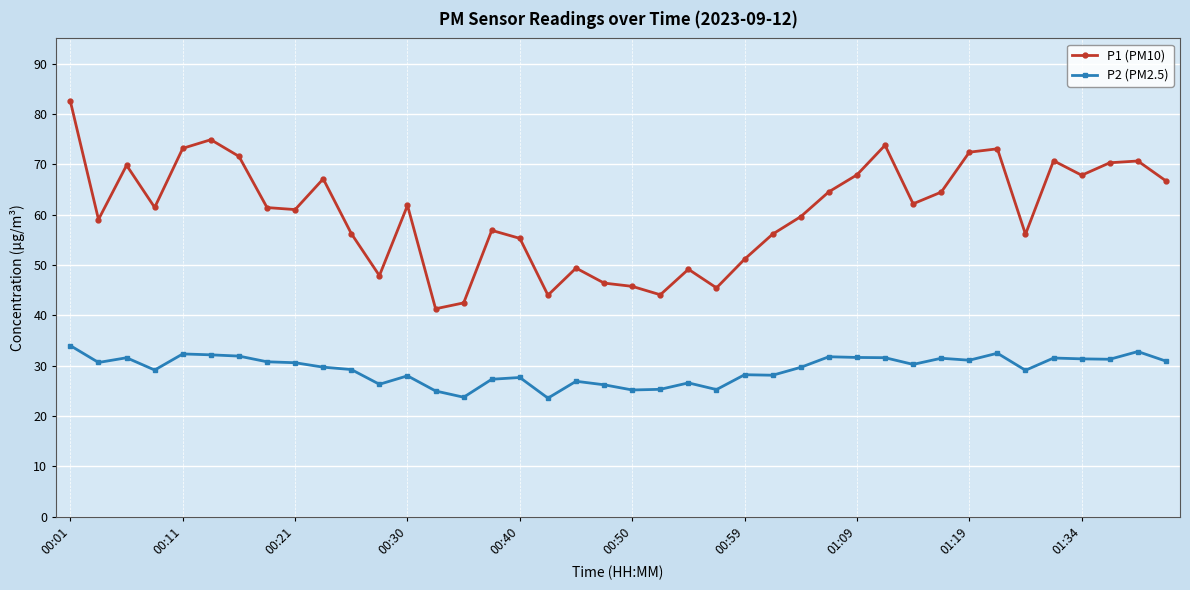

What is the value of the P2 (PM2.5) point at the 1st from the left?

34.0